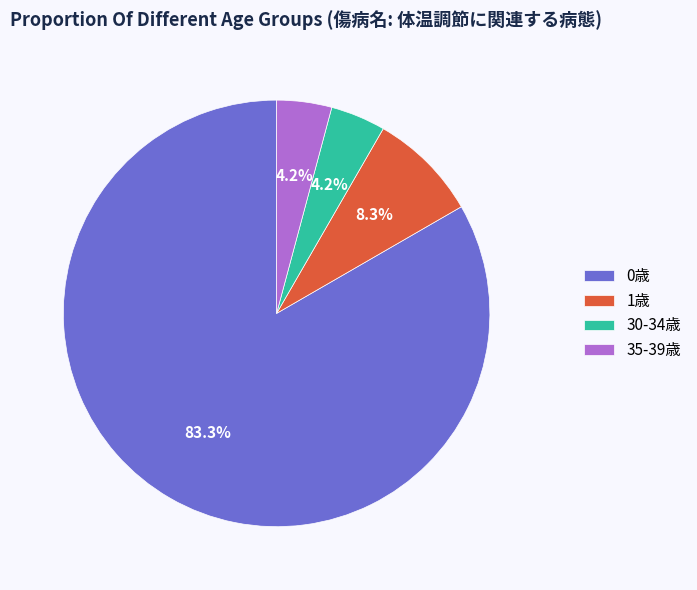

What portion of the pie excludes 0歳?

16.7%